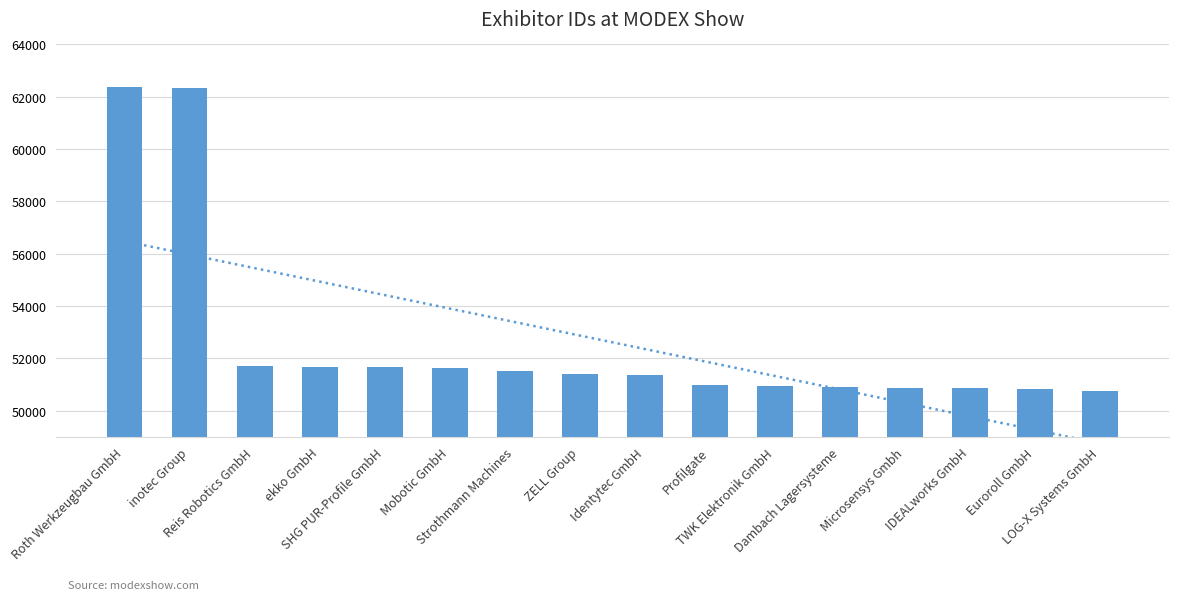

What is the value of the 11th bar from the left?

50945